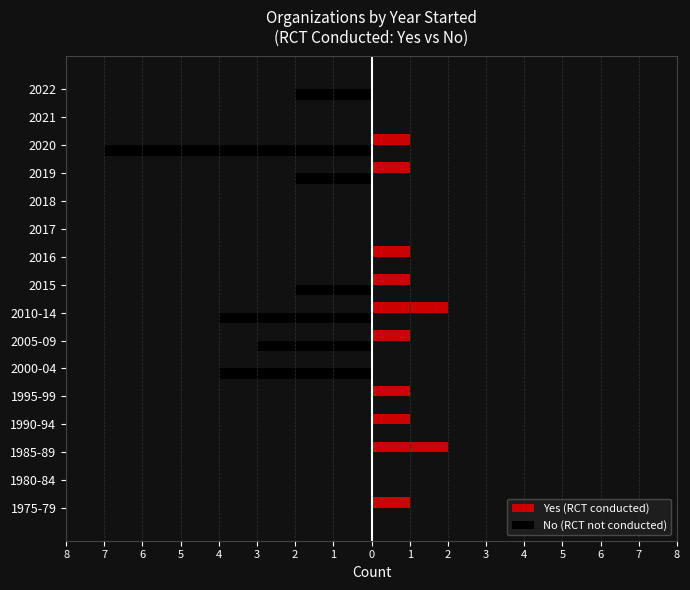

Reading right to left, extract all data points from this chart.

Yes (RCT conducted): 0	0	1	1	0	0	1	1	2	1	0	1	1	2	0	1
No (RCT not conducted): -2	0	-7	-2	0	0	0	-2	-4	-3	-4	0	0	0	0	0